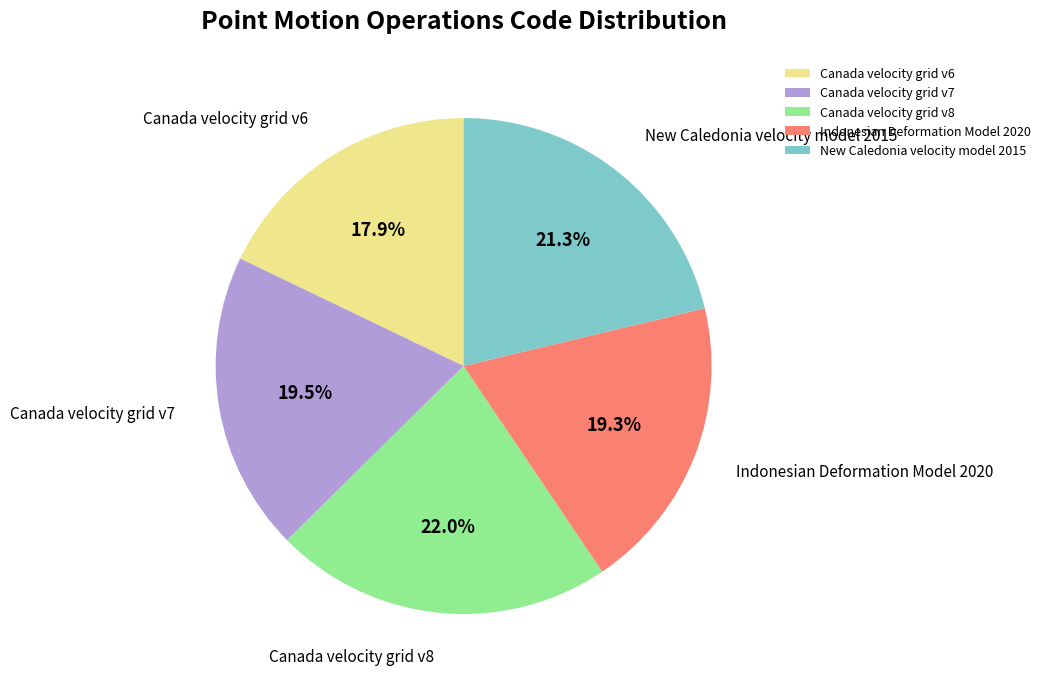

Which slice is the largest?

Canada velocity grid v8